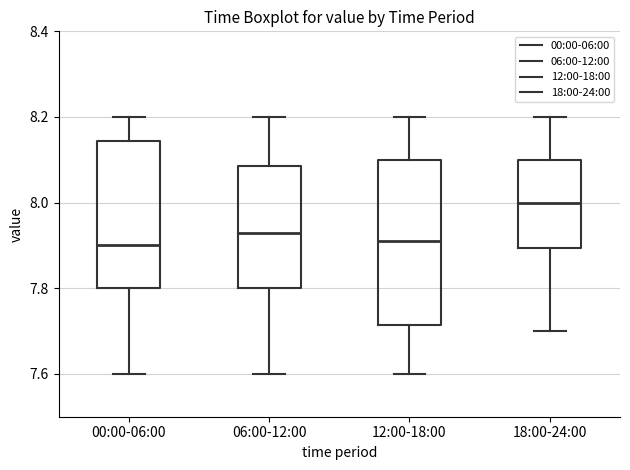

Where does the lower whisker of the box for 18:00-24:00 end on the y-axis? The values are not printed on the chart, so give them approximately, as read against the axis.

7.70